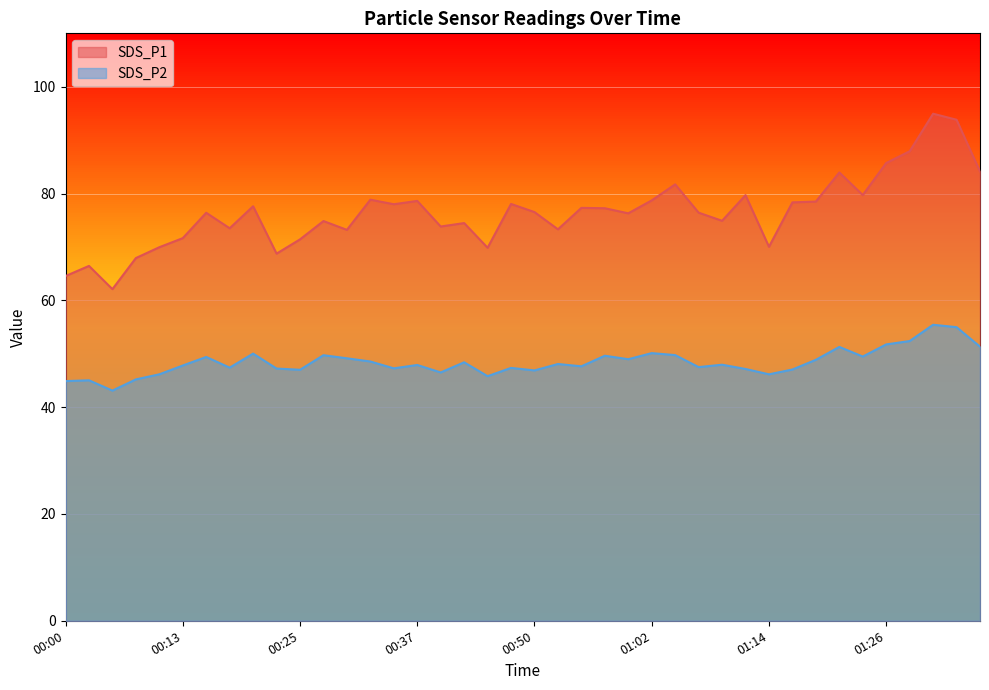

How many interior local peaks does the SDS_P1 series have?

13